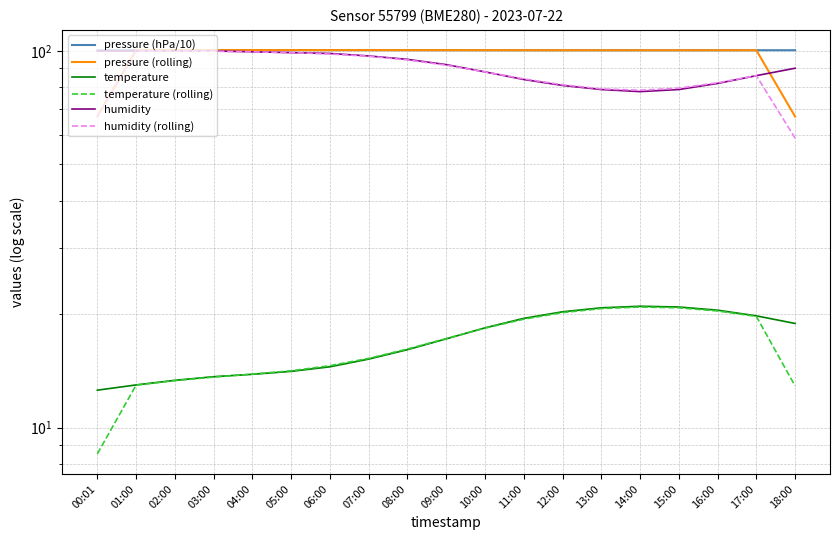

List the labels in order of humidity (rolling) value, smallest first.

18:00, 00:01, 14:00, 13:00, 15:00, 12:00, 16:00, 11:00, 17:00, 10:00, 09:00, 08:00, 07:00, 06:00, 05:00, 04:00, 03:00, 01:00, 02:00